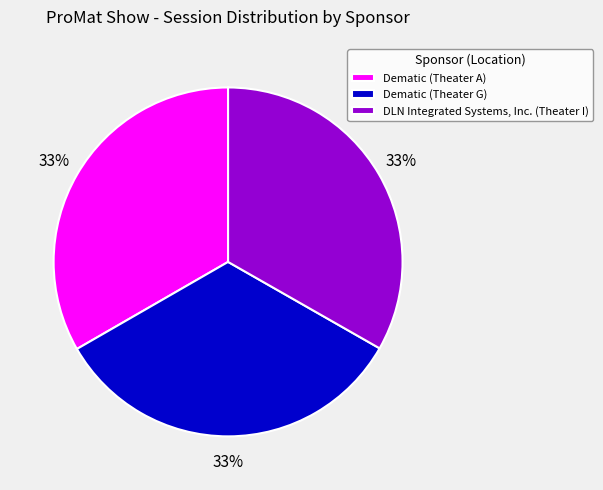

Is Dematic (Theater G) the majority of the pie?

No